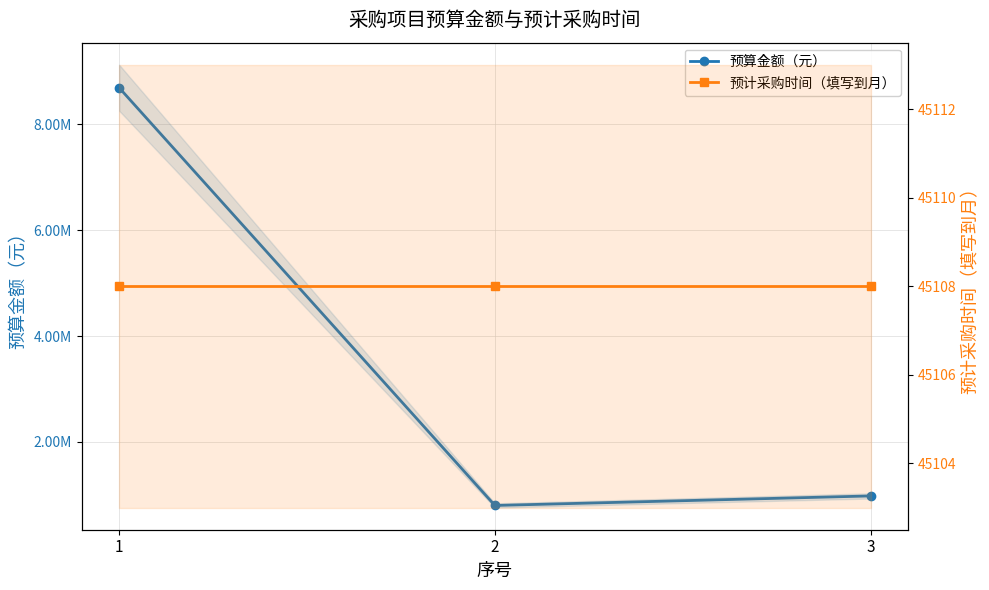

What is the maximum value shown in the chart?

8690000